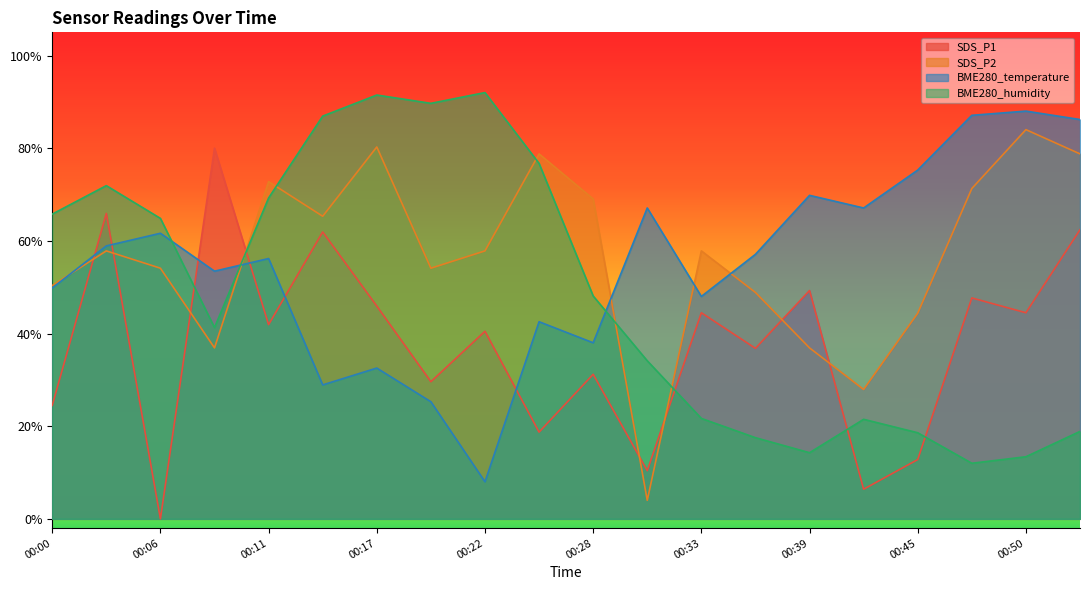

In SDS_P1, how many points are lower than both neighbors (excluding endpoints)?

8